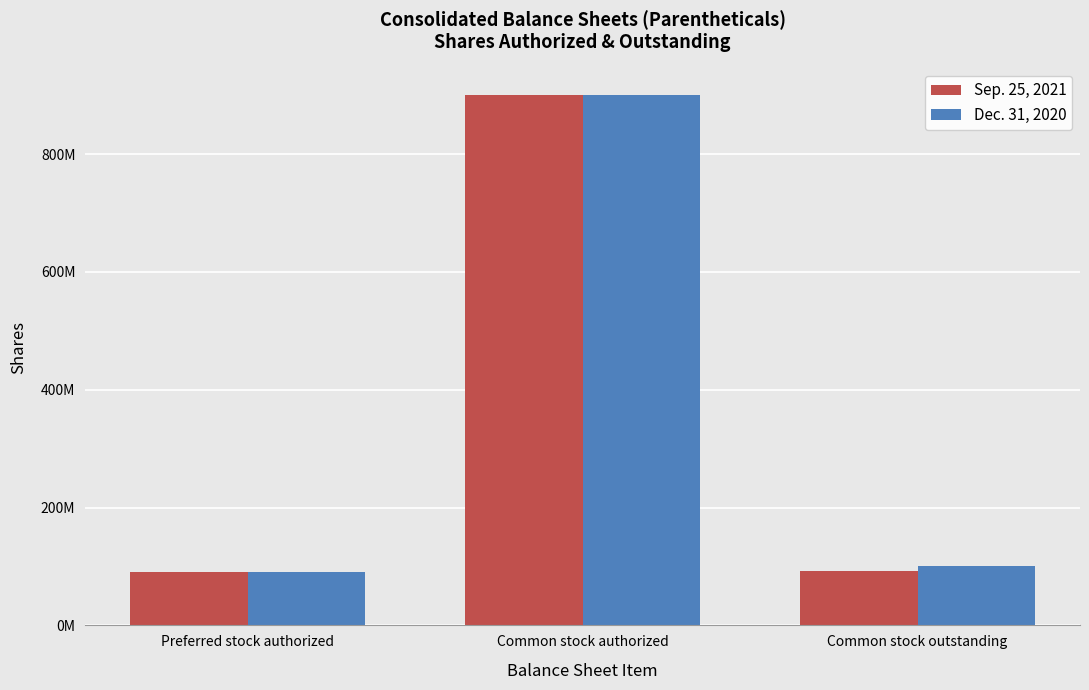

Where does the Sep. 25, 2021 series first go above 91621565?

Common stock authorized